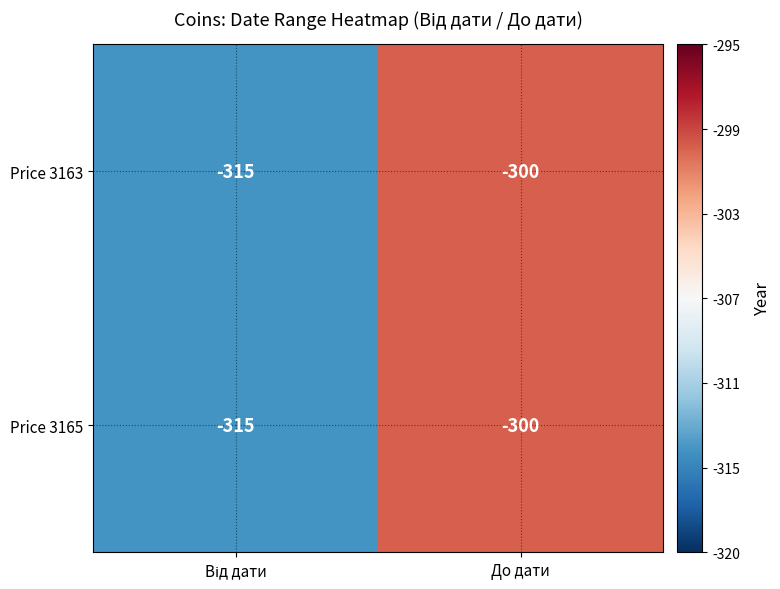

Where is Price 3165 nearest to the value -307?

До дати